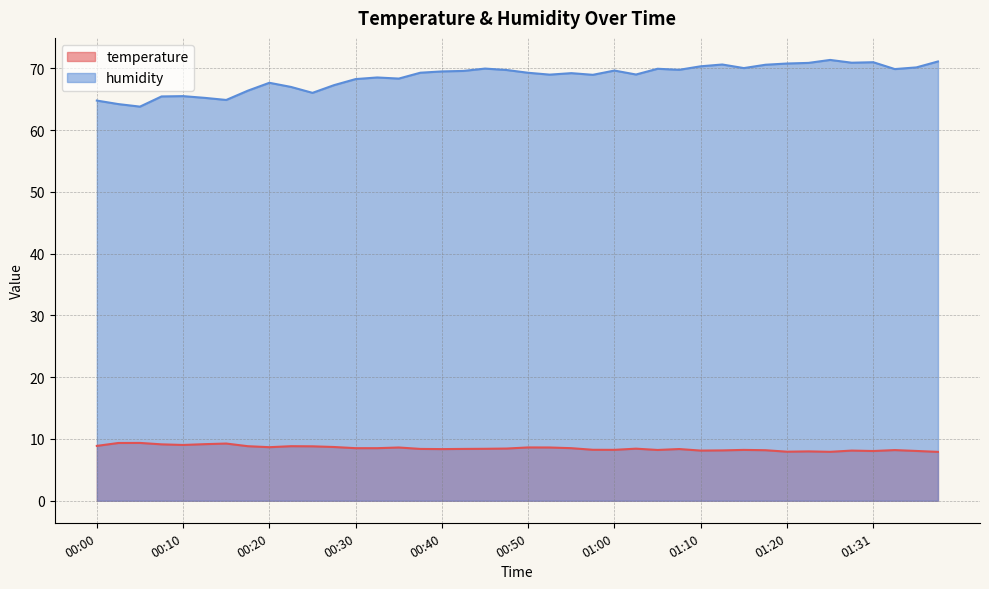

How many series are shown in this chart?

2